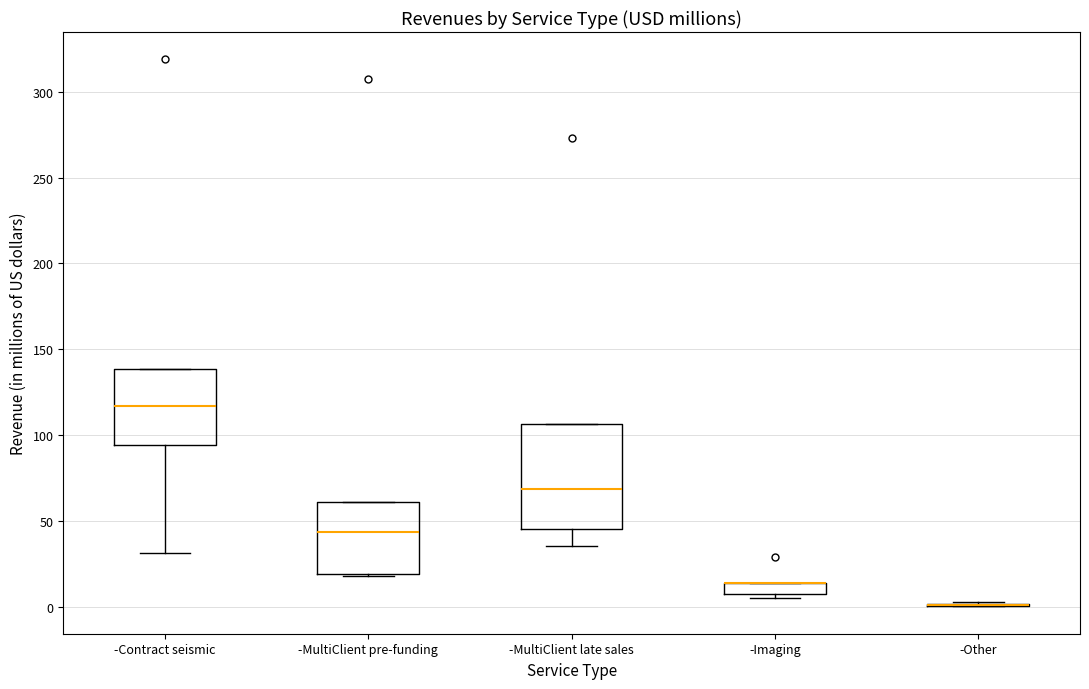

Where is the upper edge of the box for -Imaging on the y-axis? The values are not printed on the chart, so give them approximately, as read against the axis.

15